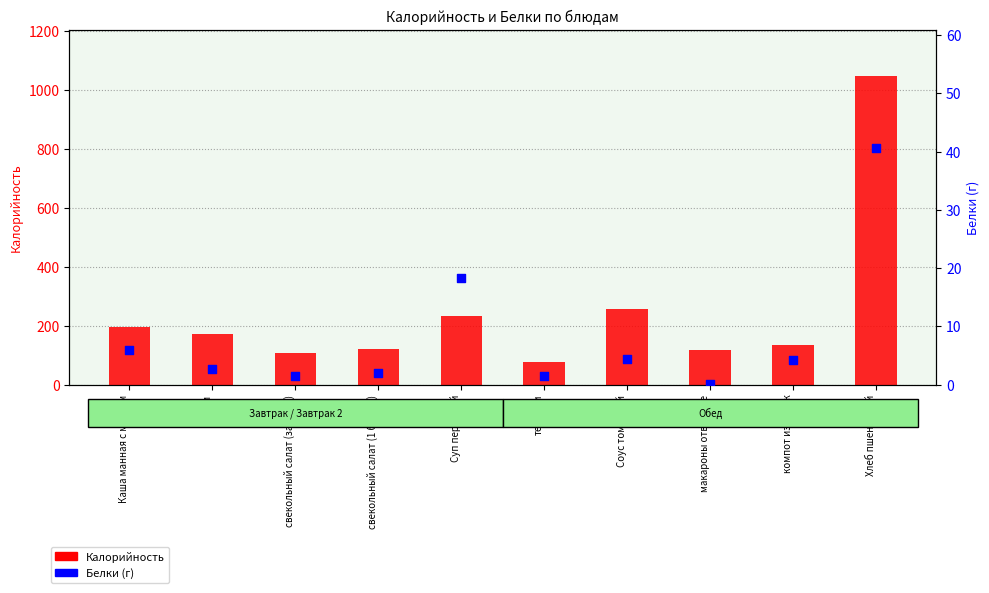

Which series contains the highest Y value?

Калорийность